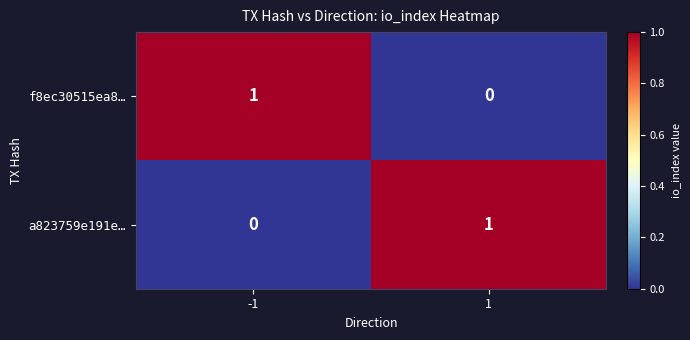

Is the value of f8ec30515ea8… at 1 greater than the value of a823759e191e… at 1?

No